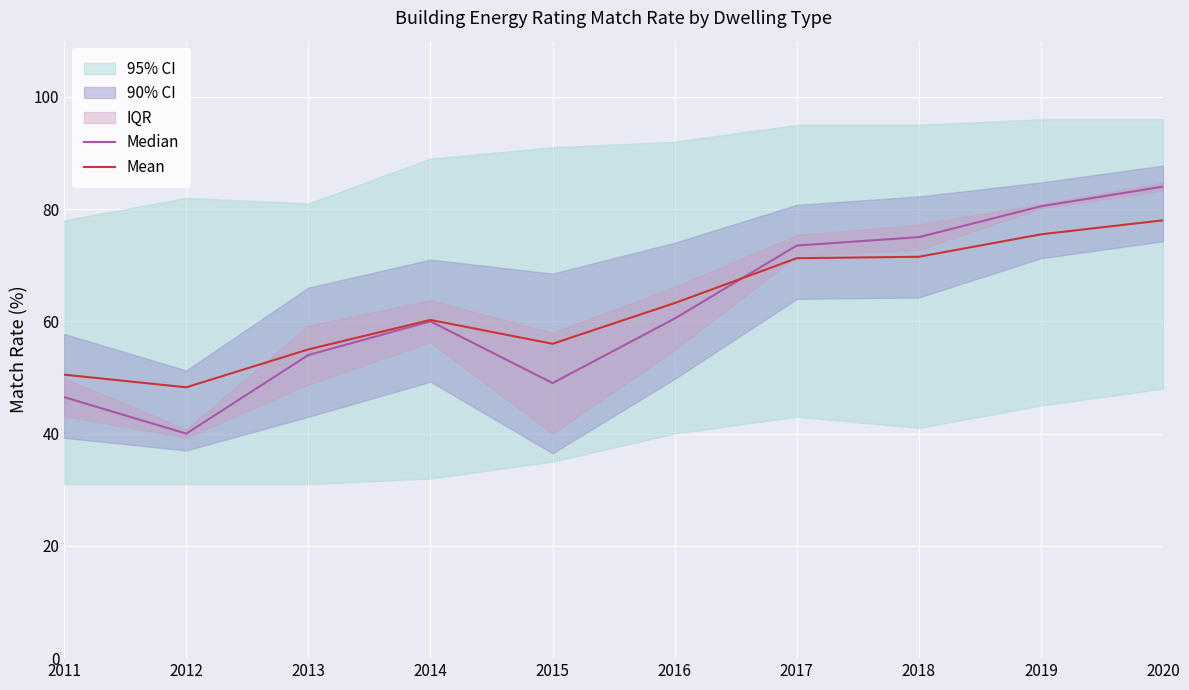

Where is the first local maximum for Median?

2014